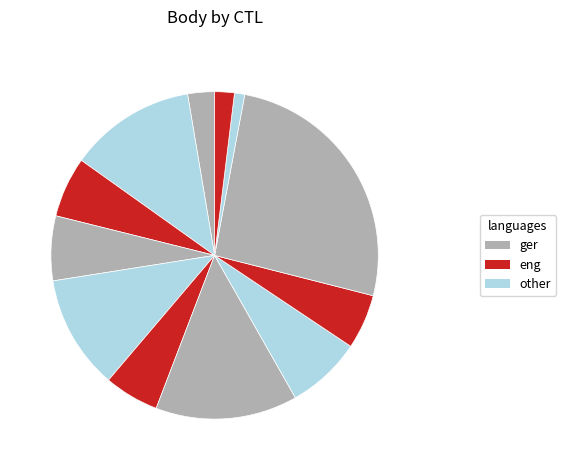

To the nearest percent, what is the difference between the largest and smallest slice percentages?

25%